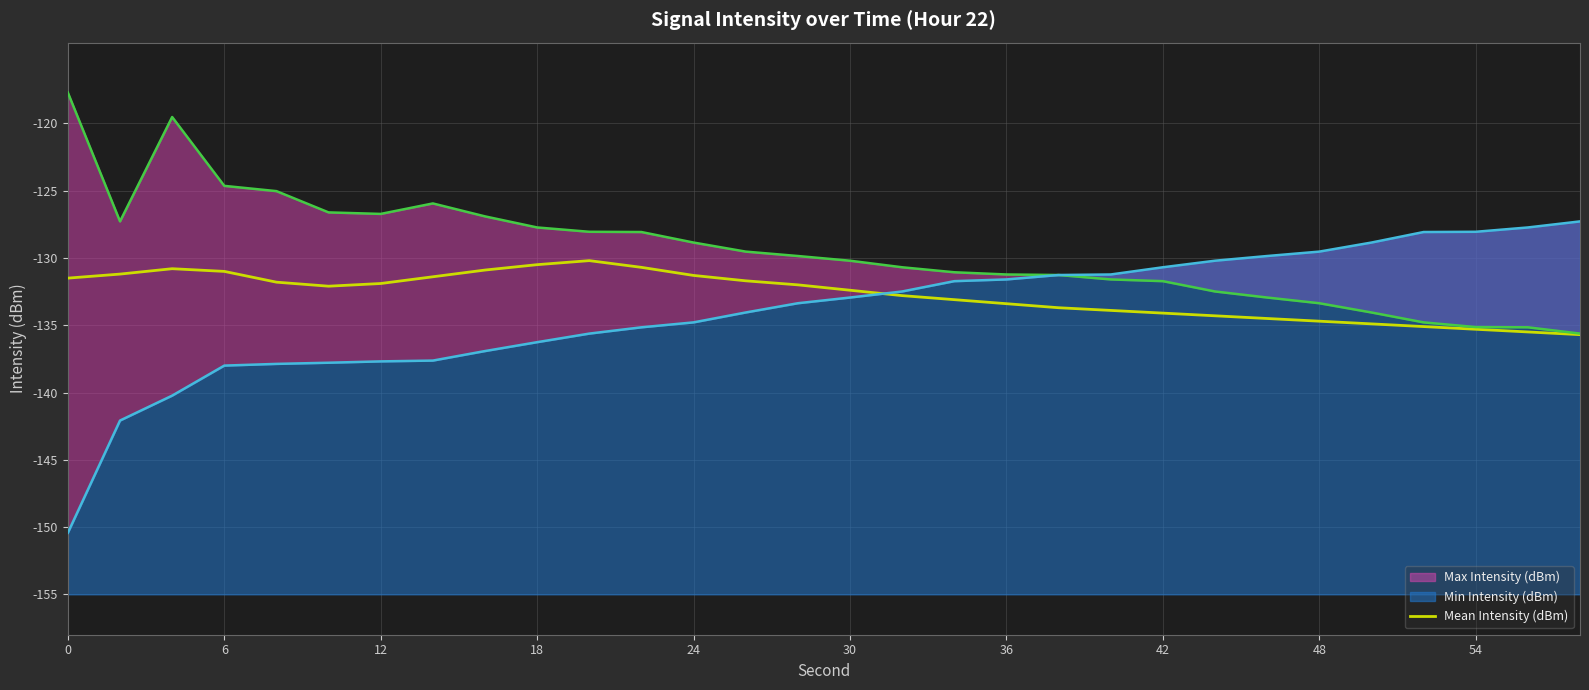

The Mean Intensity (dBm) series shows -131.3 at 24. True or false?

True